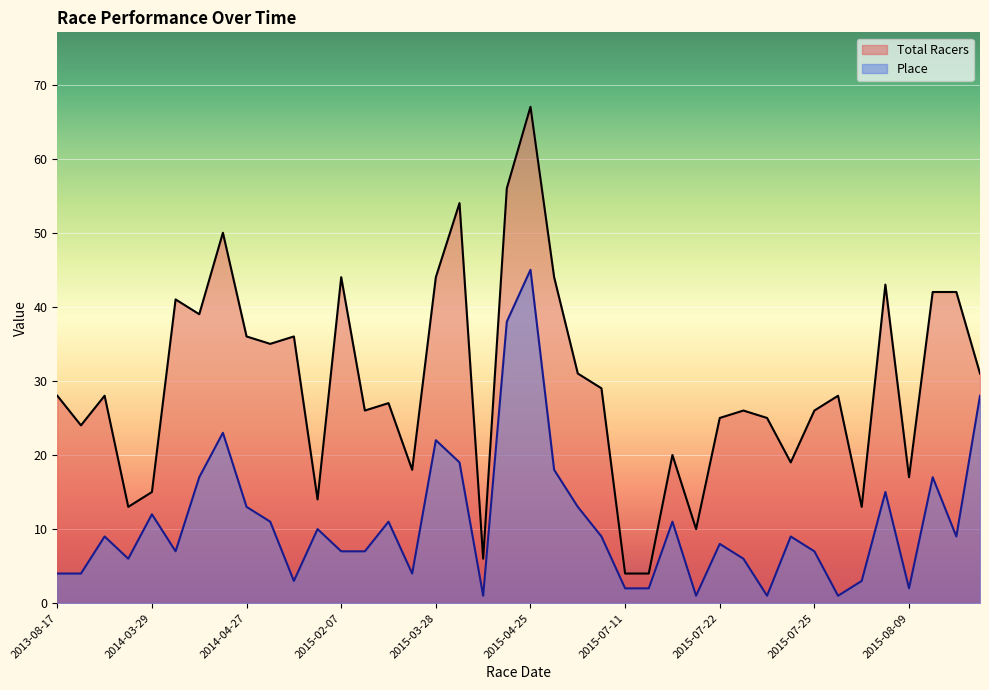

At how many categories does at least one series exceed 30?

17